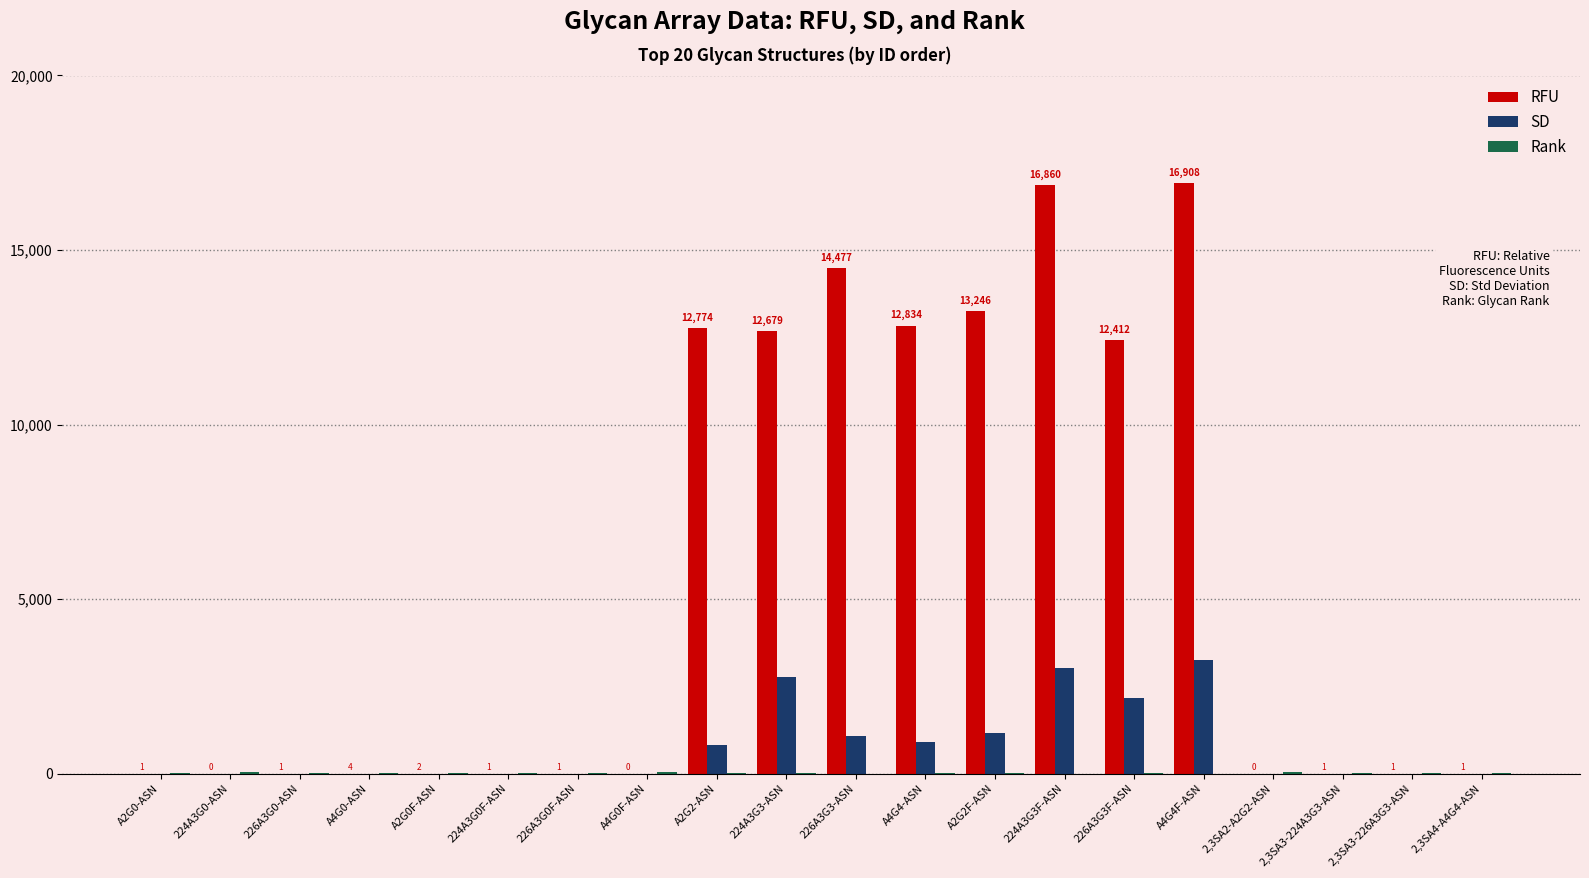

What is the sum of all RFU values?

112203.0